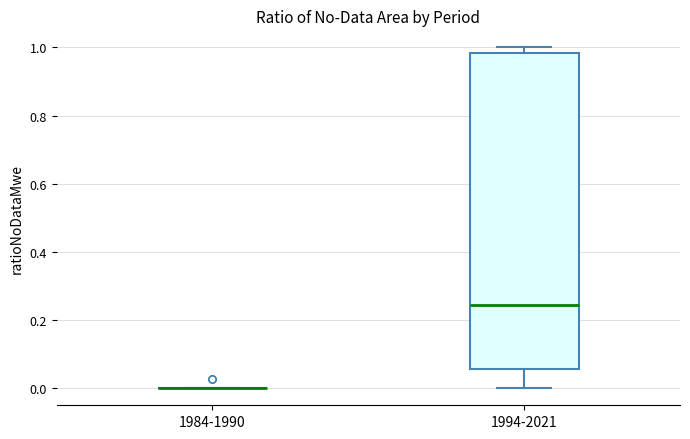

Which box is the tallest, from its lower edge to its upper edge?

1994-2021